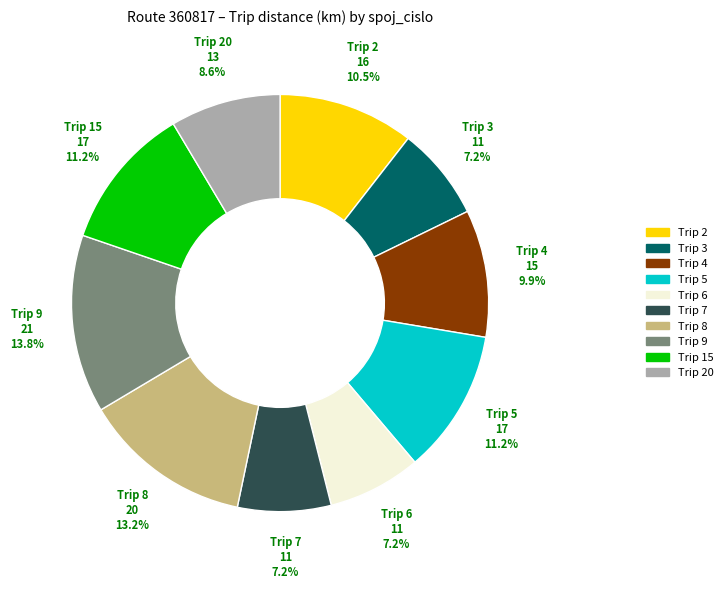

Does any single category account for the majority?

No